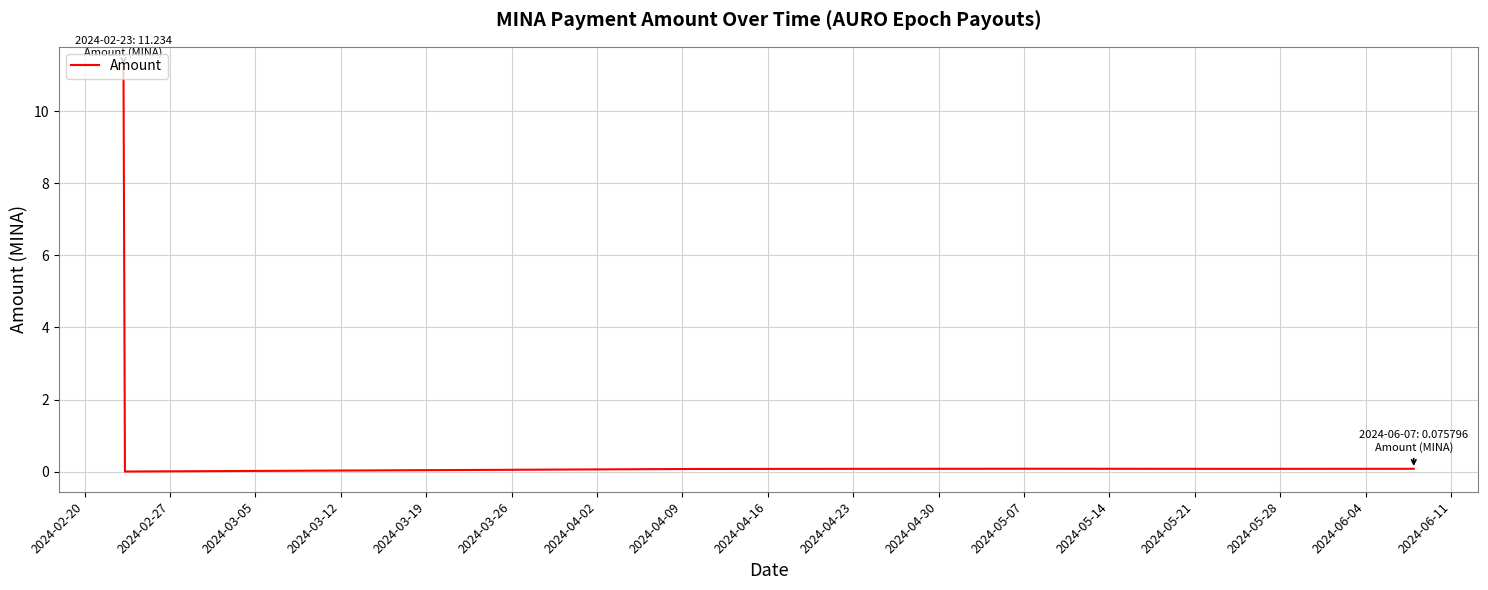

What is the maximum value shown in the chart?

11.2